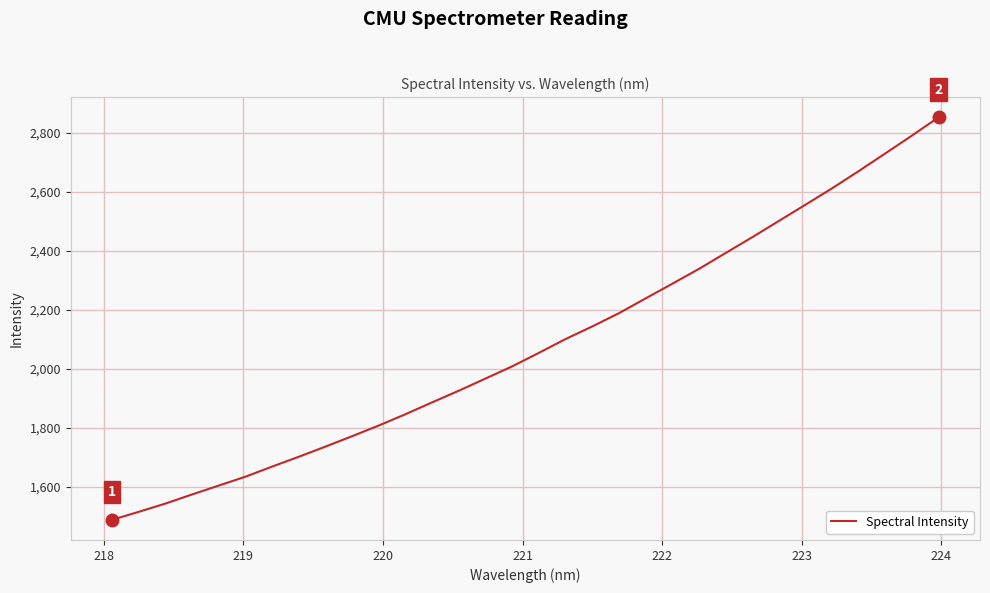

True or false: the data has more than 2 interior local peaks.

False